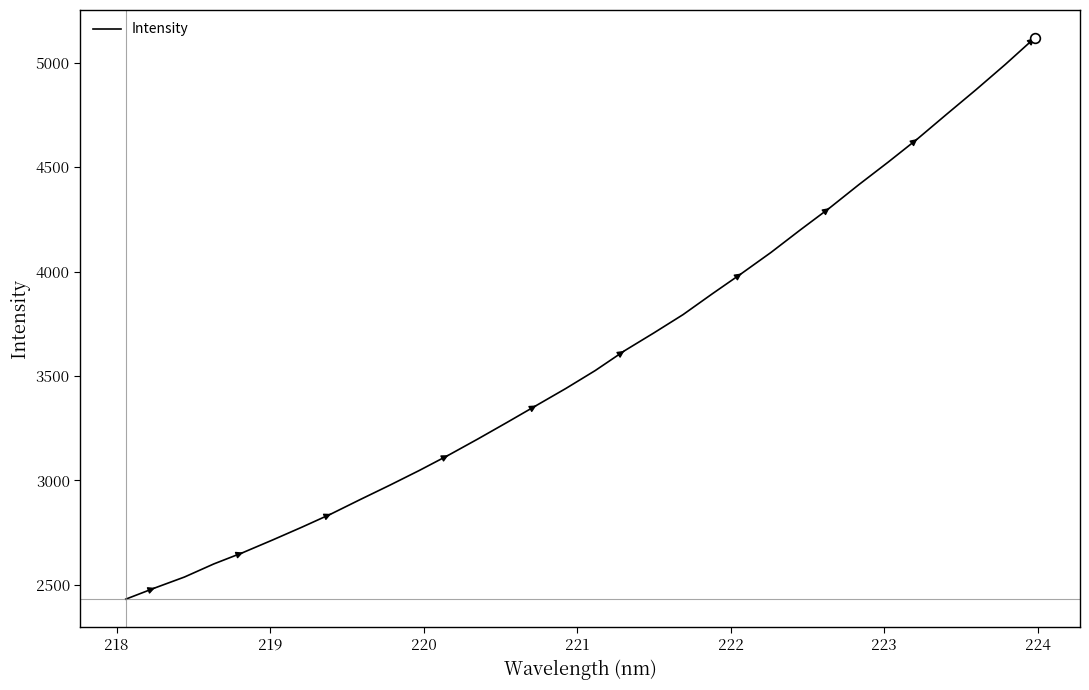

What is the difference between the maximum and minimum values?

2685.9